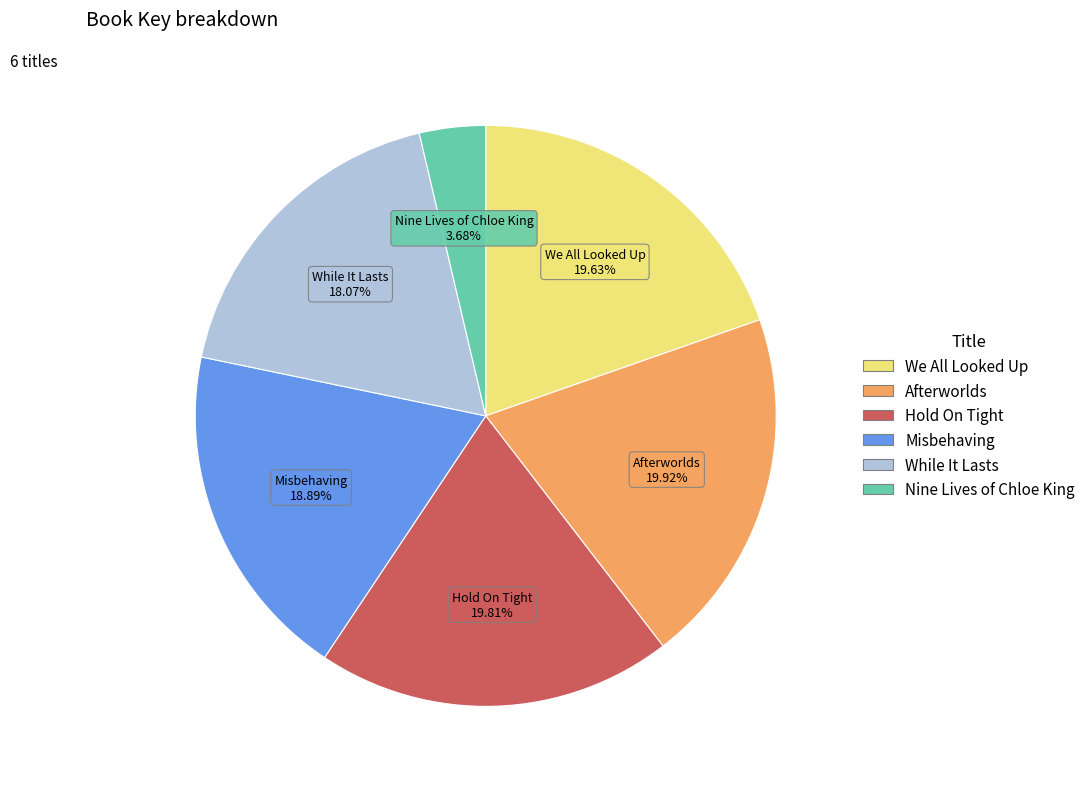

To the nearest percent, what percentage of the pie is Misbehaving?

19%